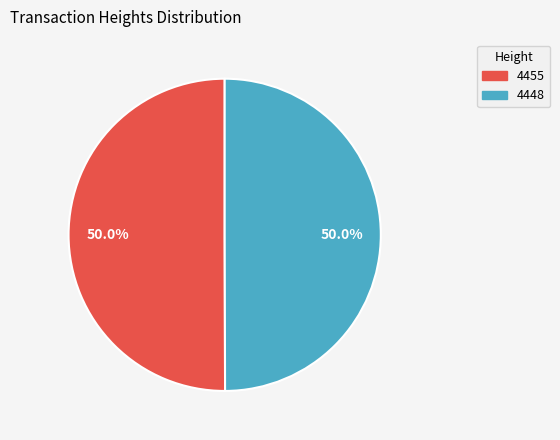

Is it true that 4448 is 50% of the pie?

True